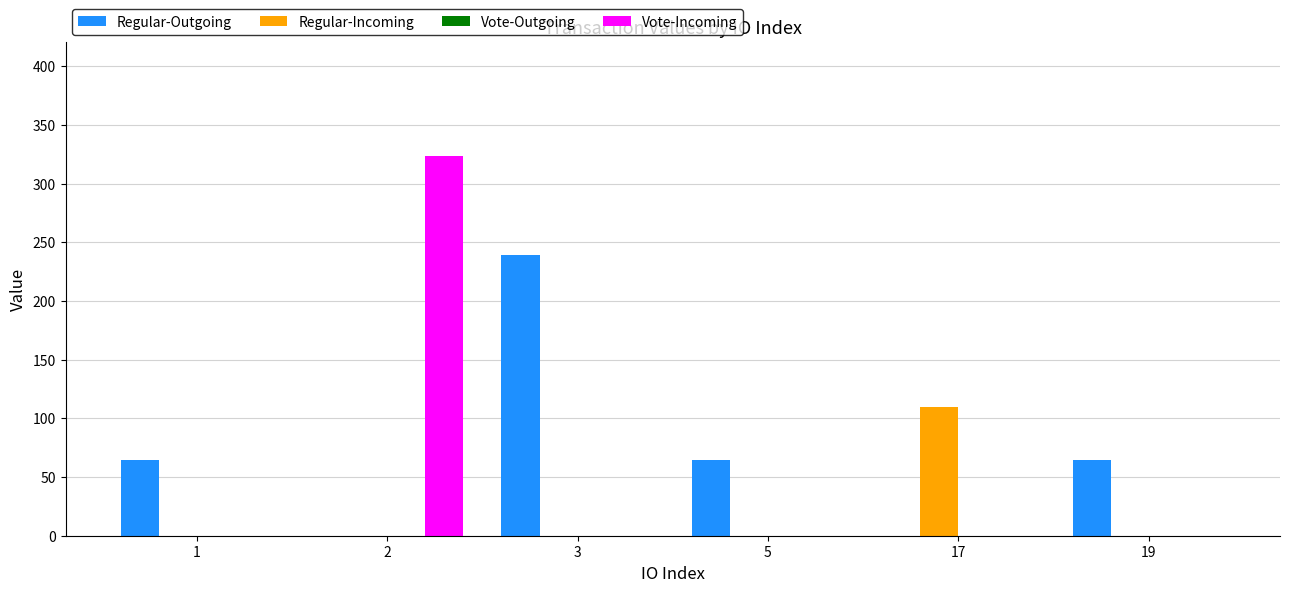

Reading left to right, what are all the values shown in this chart?

Regular-Outgoing: 1=64.7	2=0.0	3=239.2	5=64.7	17=0.0	19=64.7
Regular-Incoming: 1=0.0	2=0.0	3=0.0	5=0.0	17=109.8	19=0.0
Vote-Incoming: 1=0.0	2=323.6	3=0.0	5=0.0	17=0.0	19=0.0